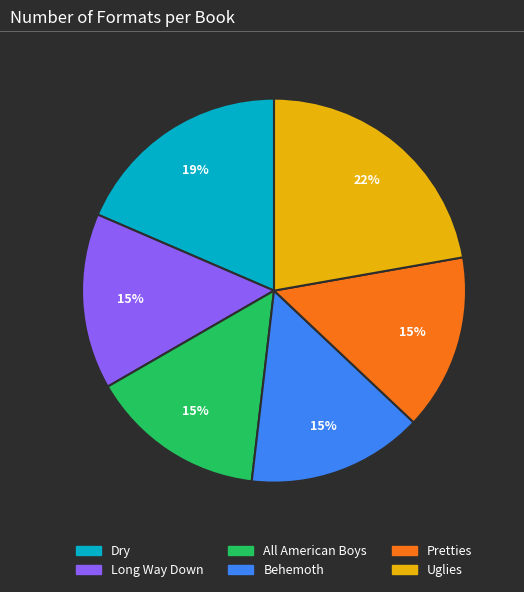

What is the ratio of the value at All American Boys to the value at Long Way Down?

1.0